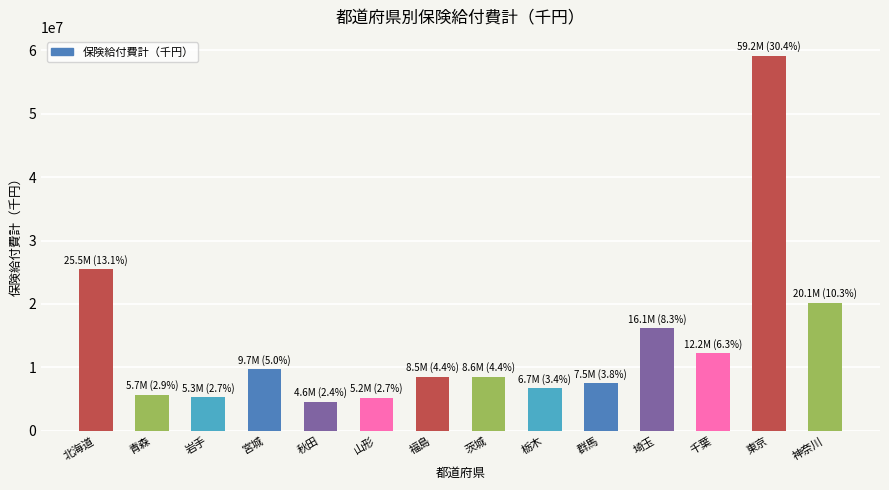

What is the change in value from 秋田 to 福島?

+3942683.4